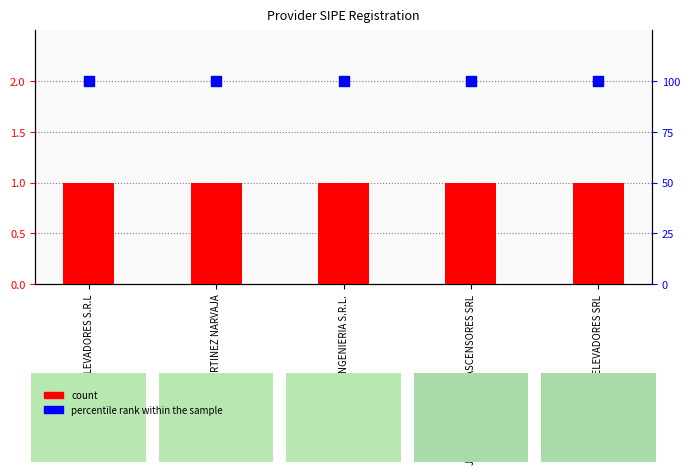

What are all the series names shown in the legend?

count, percentile rank within the sample